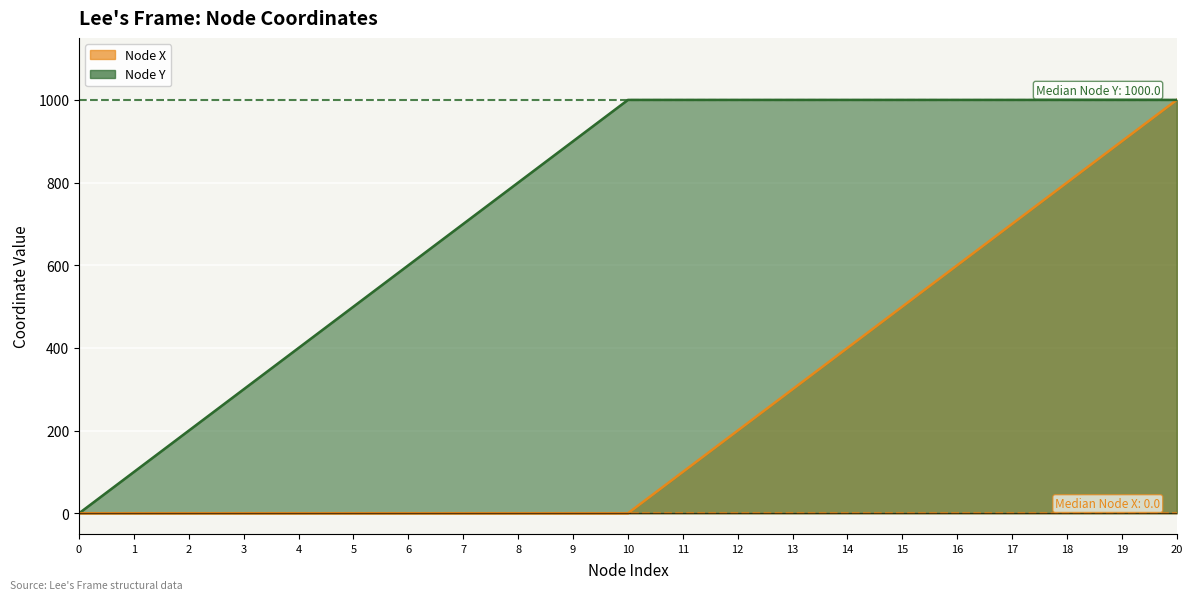

Between 18 and 20, which series saw the biggest shift?

Node X